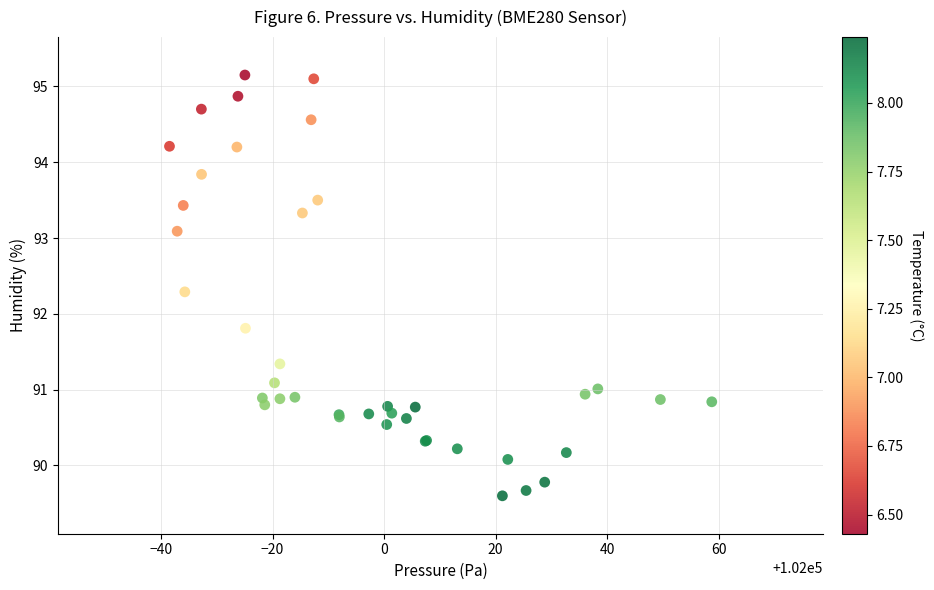

What Y value in the scatter plot is closest to 92?

91.8